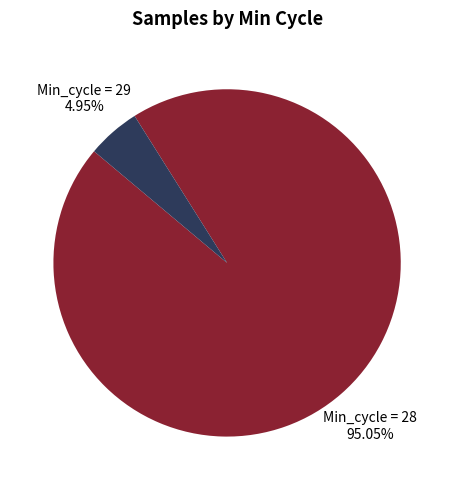

Does any single category account for the majority?

Yes